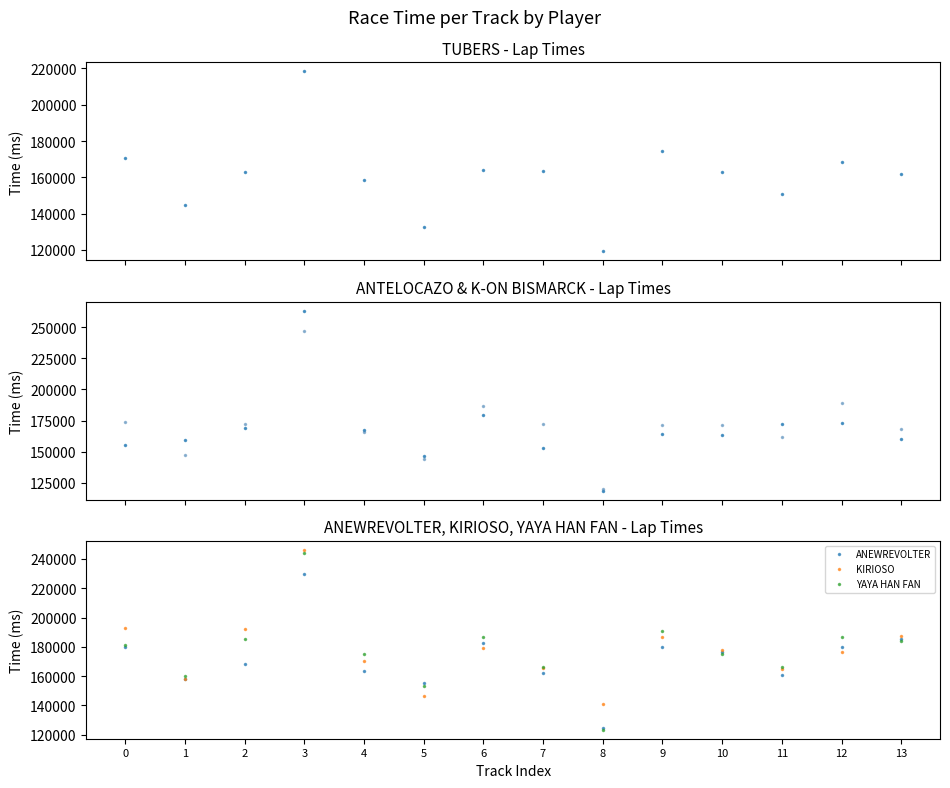

What is the value of the KIRIOSO point at the 13th from the left?

176223